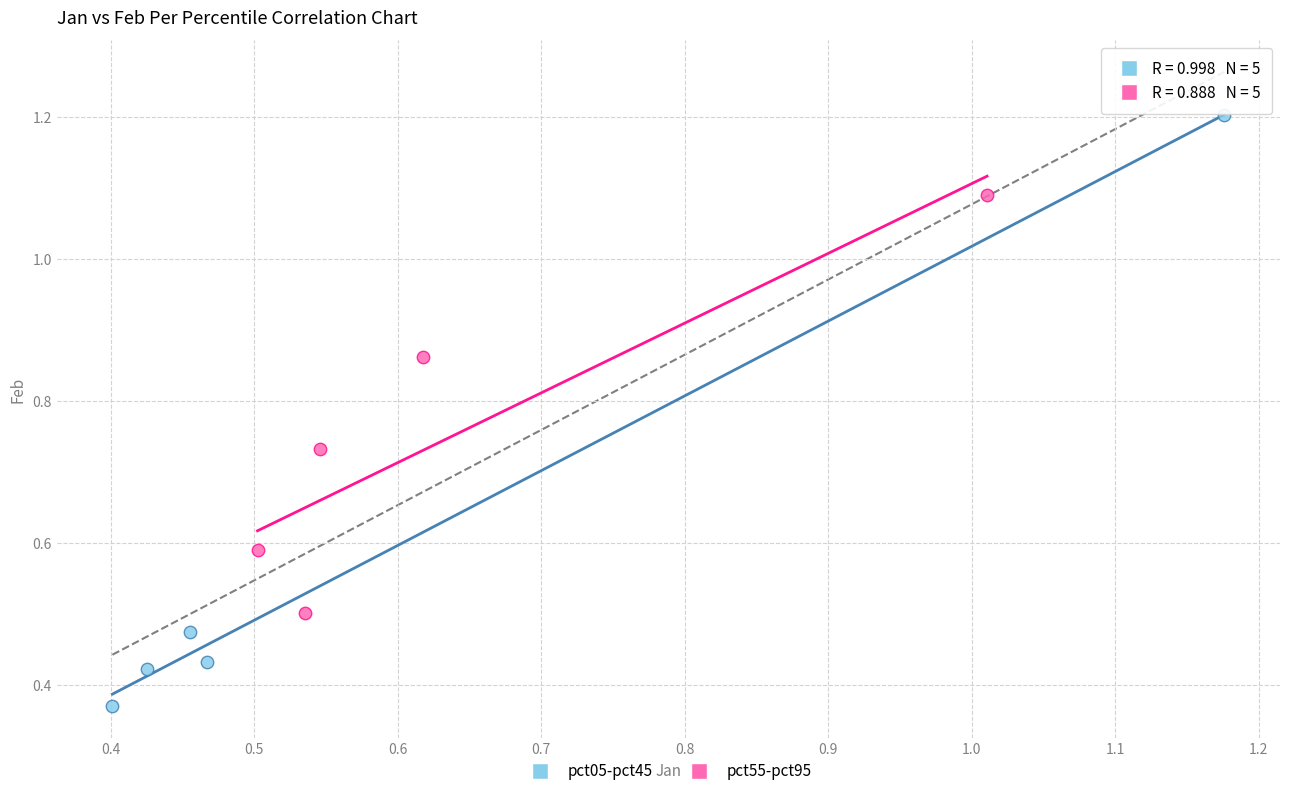

What are all the series names shown in the legend?

pct05-pct45, pct55-pct95